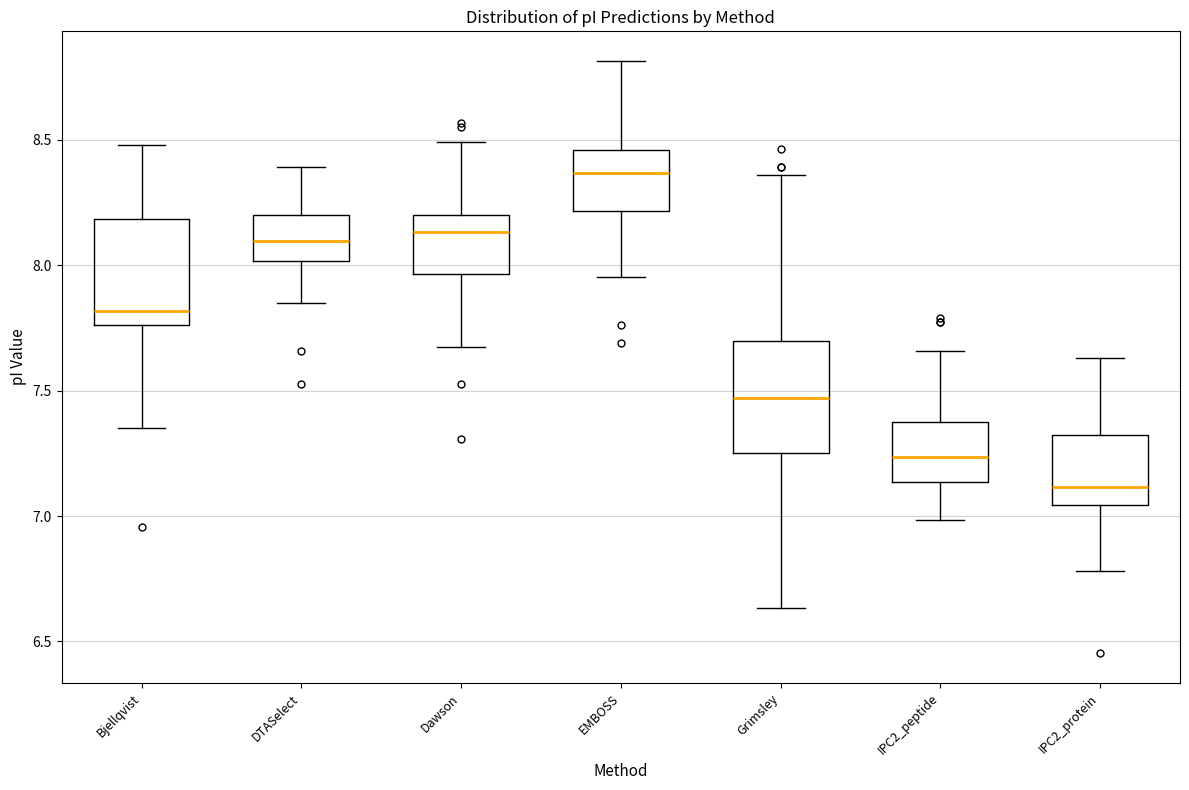

Reading left to right, read every box against the y-axis: the position of its median line, the range the box covers, and the ends of its whiskers. The values are not printed on the chart, so give them approximately, as read against the axis.

Bjellqvist: median 7.80, box 7.75 to 8.20, whiskers 7.35 to 8.50
DTASelect: median 8.10, box 8.00 to 8.20, whiskers 7.85 to 8.40
Dawson: median 8.15, box 7.95 to 8.20, whiskers 7.65 to 8.50
EMBOSS: median 8.35, box 8.20 to 8.45, whiskers 7.95 to 8.80
Grimsley: median 7.45, box 7.25 to 7.70, whiskers 6.65 to 8.35
IPC2_peptide: median 7.25, box 7.15 to 7.40, whiskers 7.00 to 7.65
IPC2_protein: median 7.10, box 7.05 to 7.30, whiskers 6.80 to 7.65